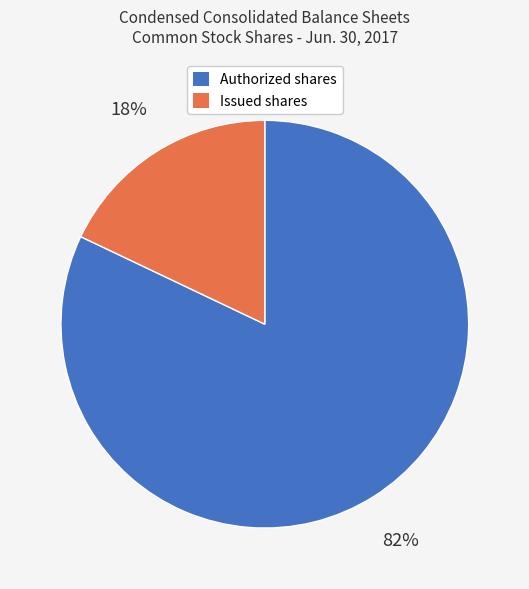

What is the majority slice?

Authorized shares